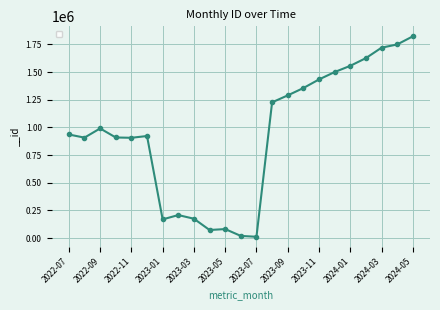

True or false: the data has more than 0 interior local peaks.

True